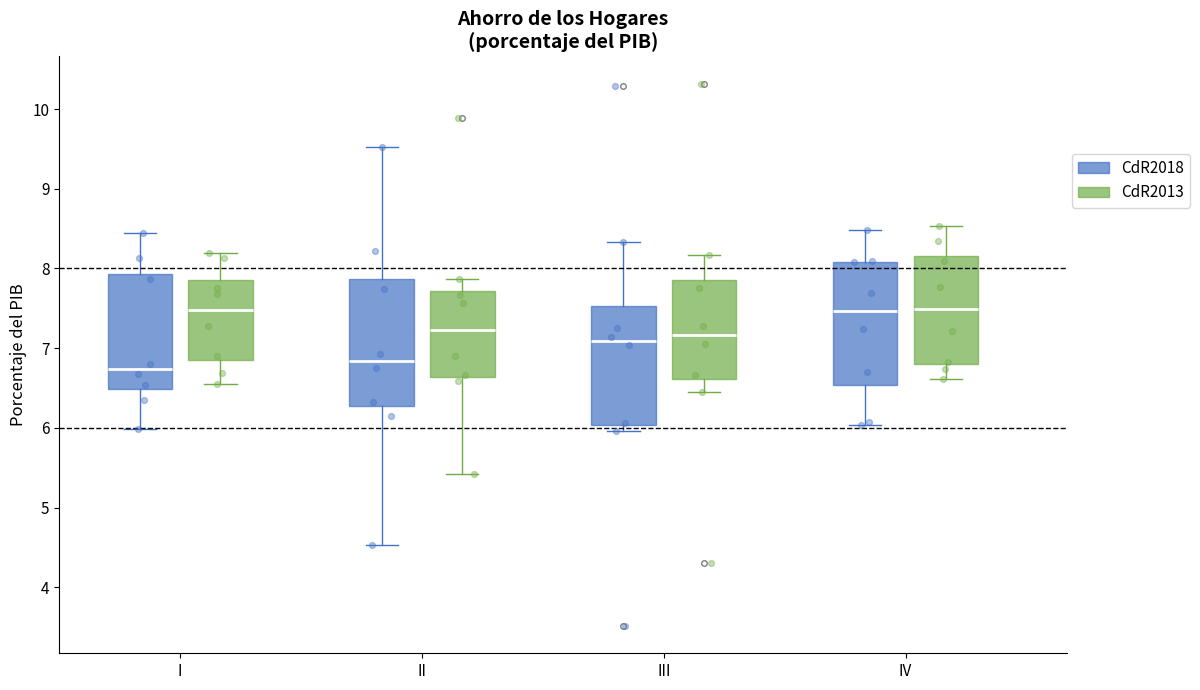

Which box's median line is the lowest?

I (CdR2018)